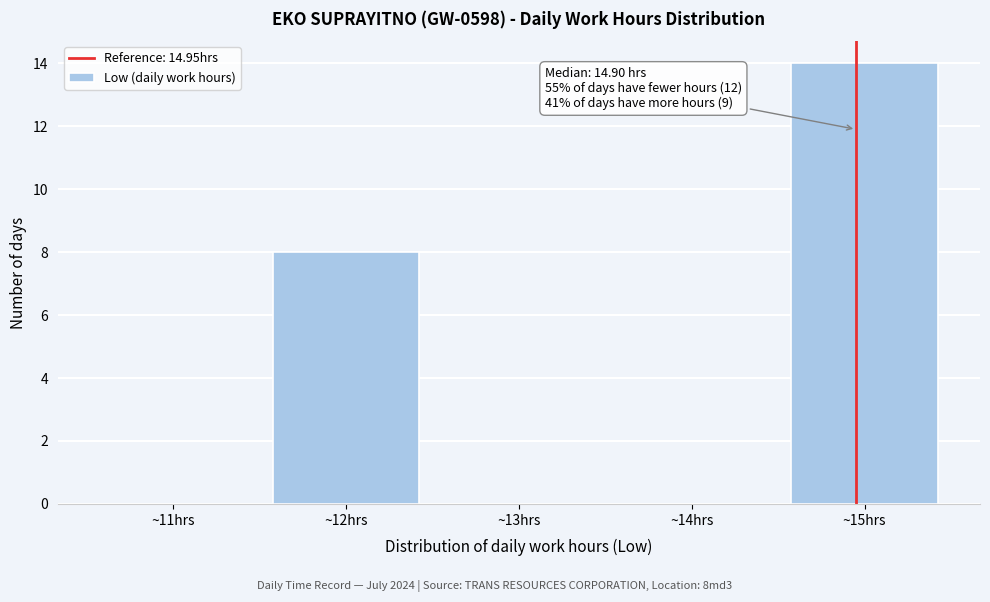

Which range on the x-axis has the tallest bar?

14.5 to 15.5